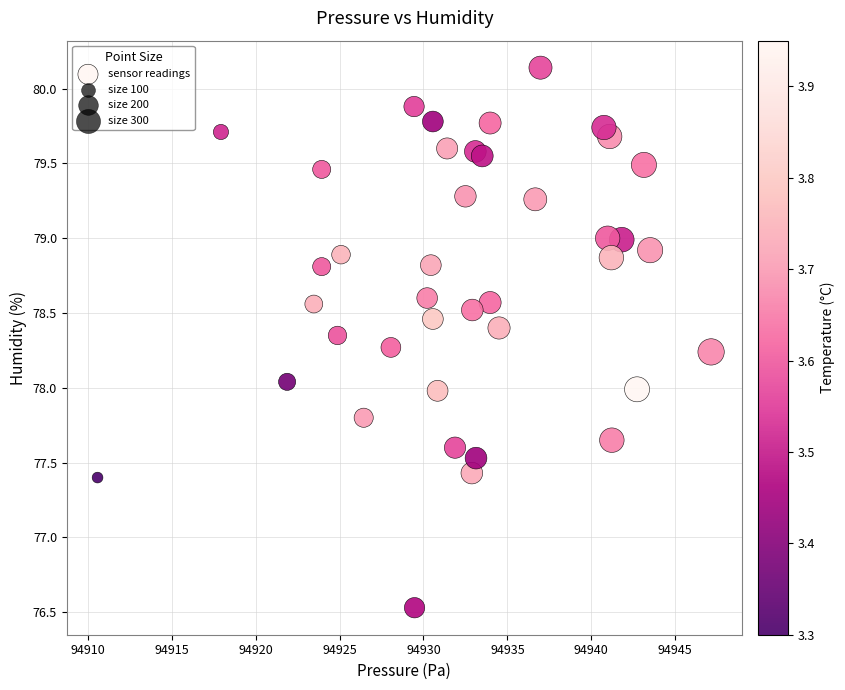

What is the range of Y values (max minus min)?

3.6